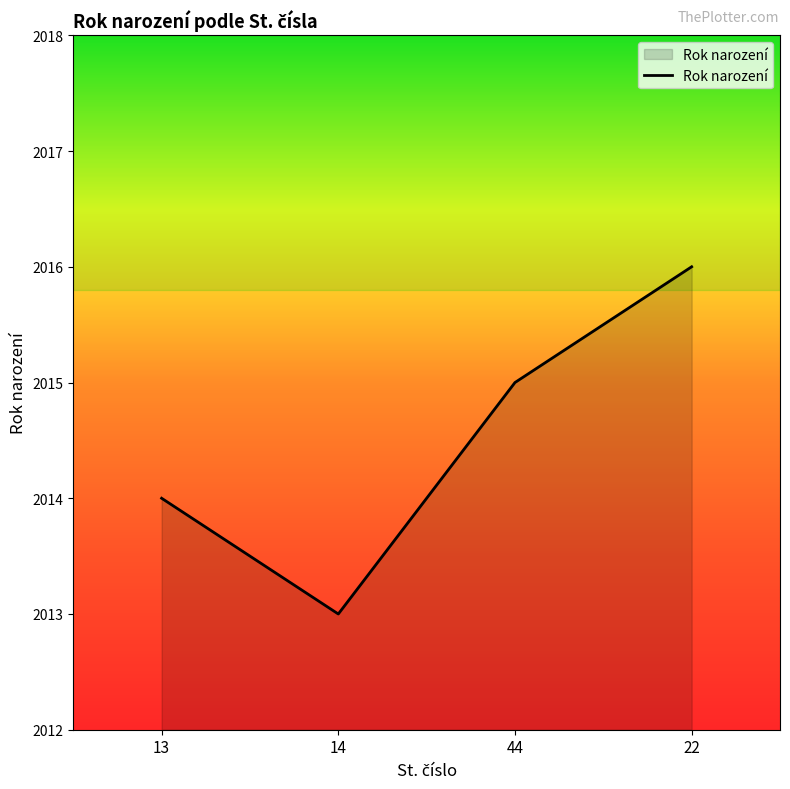

What position from the left is 22?

4